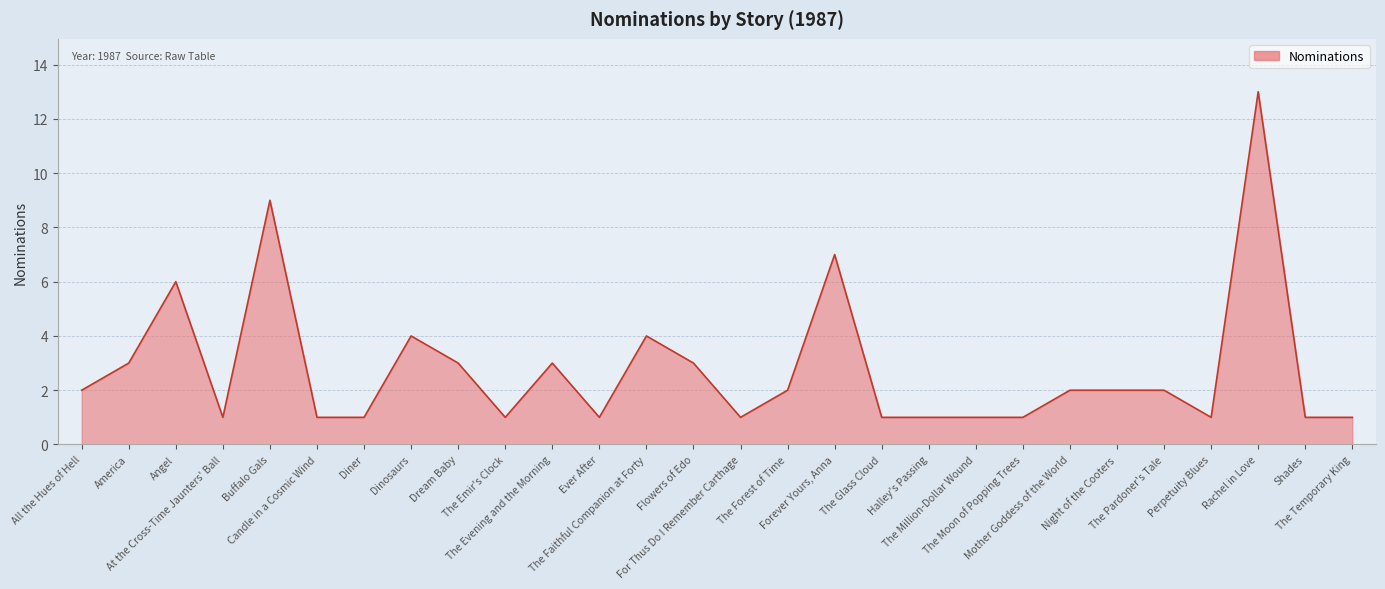

Reading left to right, transcribe all the data shown in this chart.

All the Hues of Hell=2	America=3	Angel=6	At the Cross-Time Jaunters' Ball=1	Buffalo Gals=9	Candle in a Cosmic Wind=1	Diner=1	Dinosaurs=4	Dream Baby=3	The Emir's Clock=1	The Evening and the Morning=3	Ever After=1	The Faithful Companion at Forty=4	Flowers of Edo=3	For Thus Do I Remember Carthage=1	The Forest of Time=2	Forever Yours, Anna=7	The Glass Cloud=1	Halley's Passing=1	The Million-Dollar Wound=1	The Moon of Popping Trees=1	Mother Goddess of the World=2	Night of the Cooters=2	The Pardoner's Tale=2	Perpetuity Blues=1	Rachel in Love=13	Shades=1	The Temporary King=1